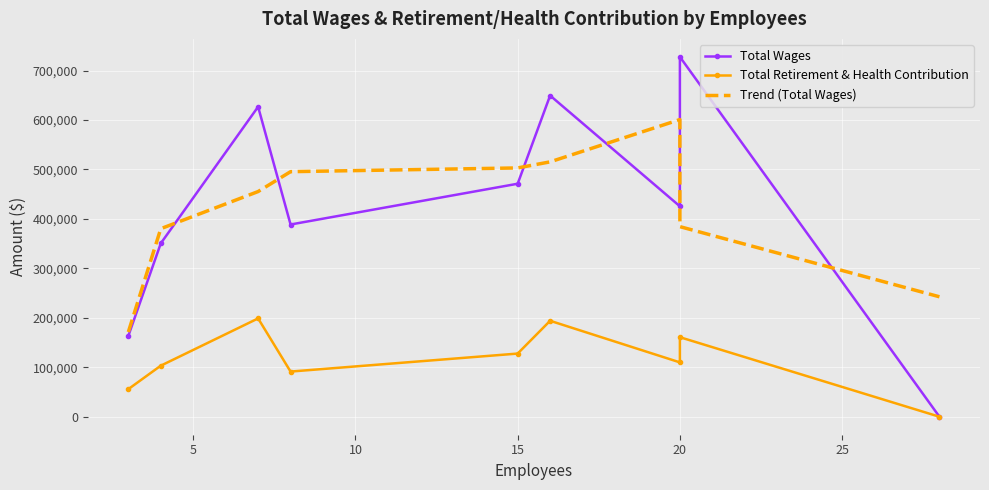

How many series are shown in this chart?

3